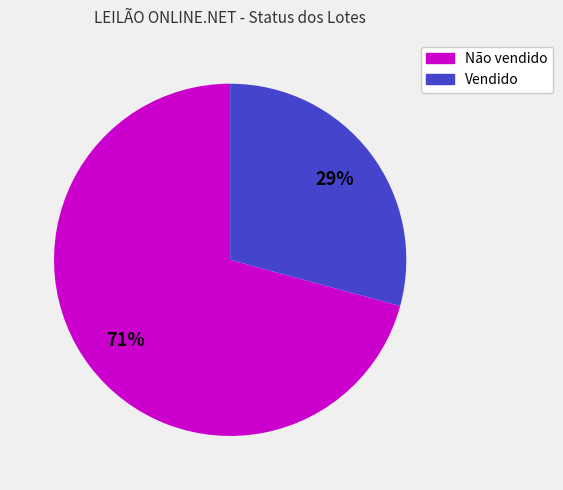

Is the sum of Não vendido and Vendido greater than half?

Yes